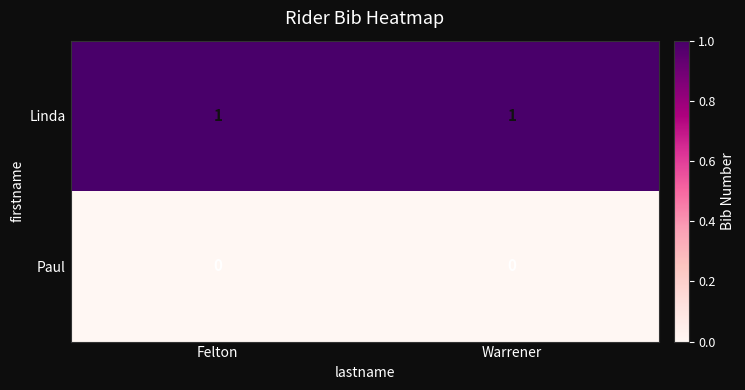

Is the value of Paul at Warrener greater than the value of Linda at Warrener?

No